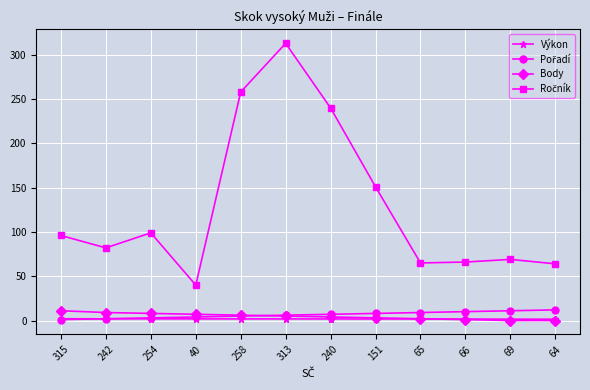

What position from the right is 258?

8